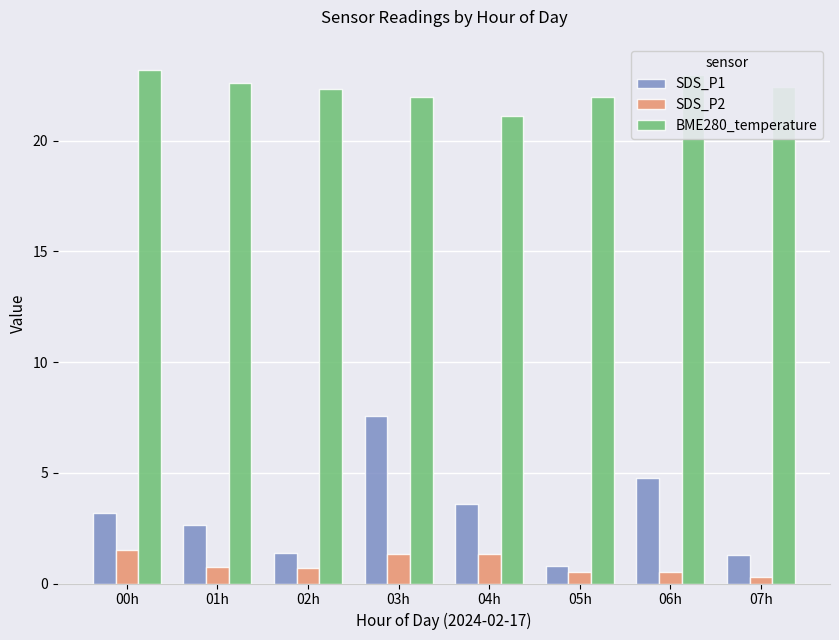

What is the sum of all SDS_P2 values?

6.9